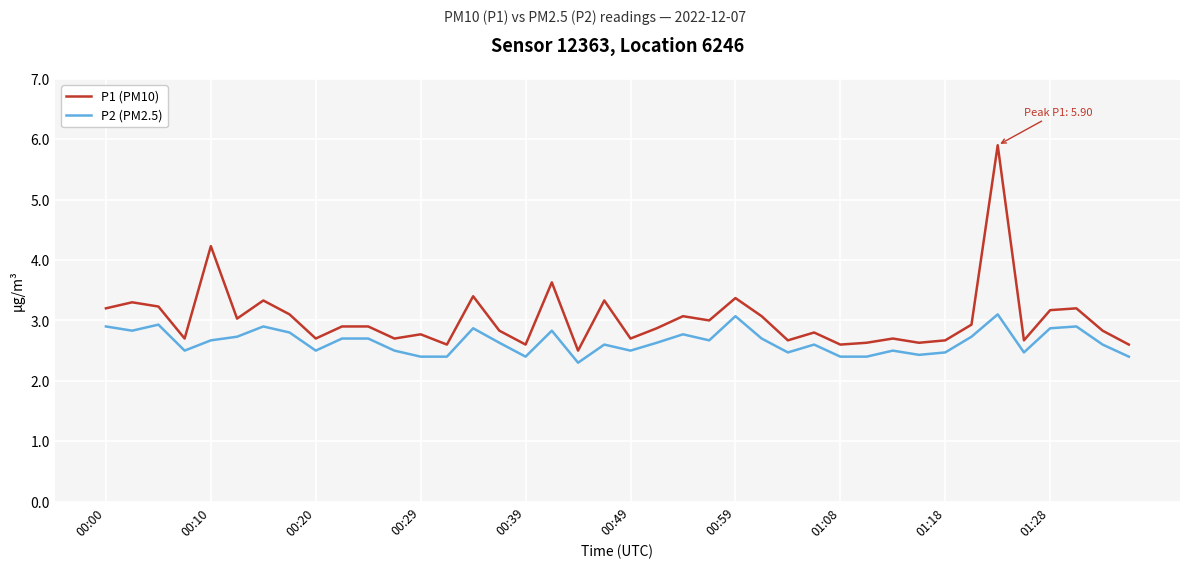

What are all the series names shown in the legend?

P1 (PM10), P2 (PM2.5)